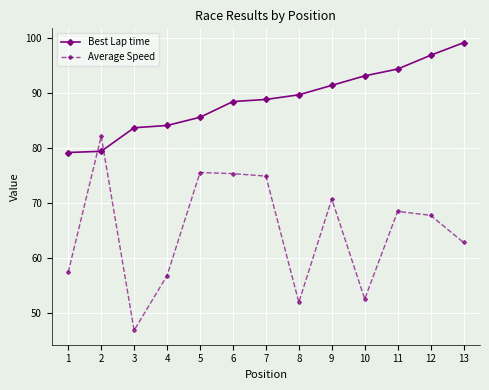

True or false: Best Lap time has a value of 79.4 at 2.

True